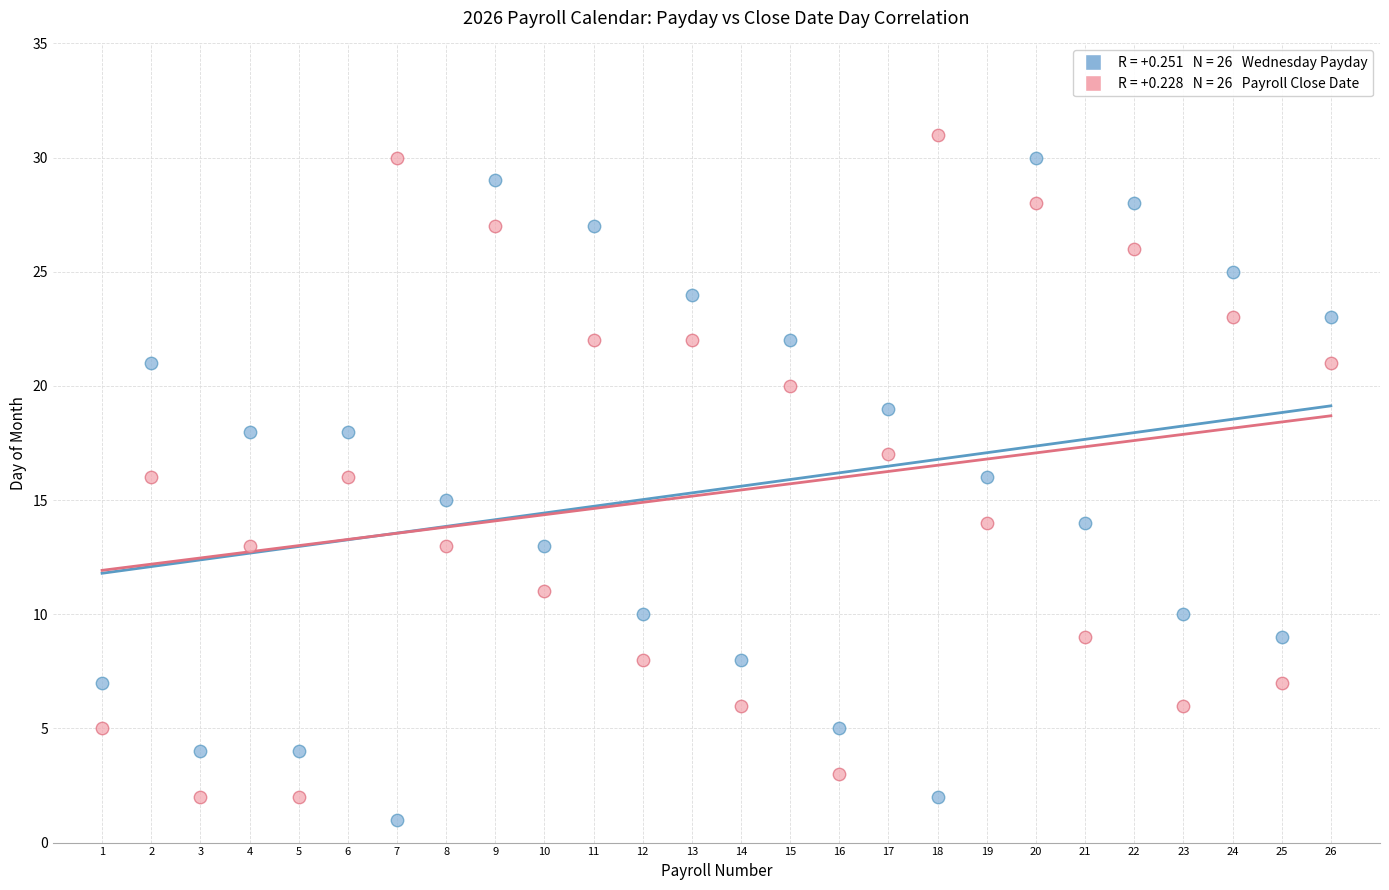

Across all data points, what is the range of X values (max minus min)?

25